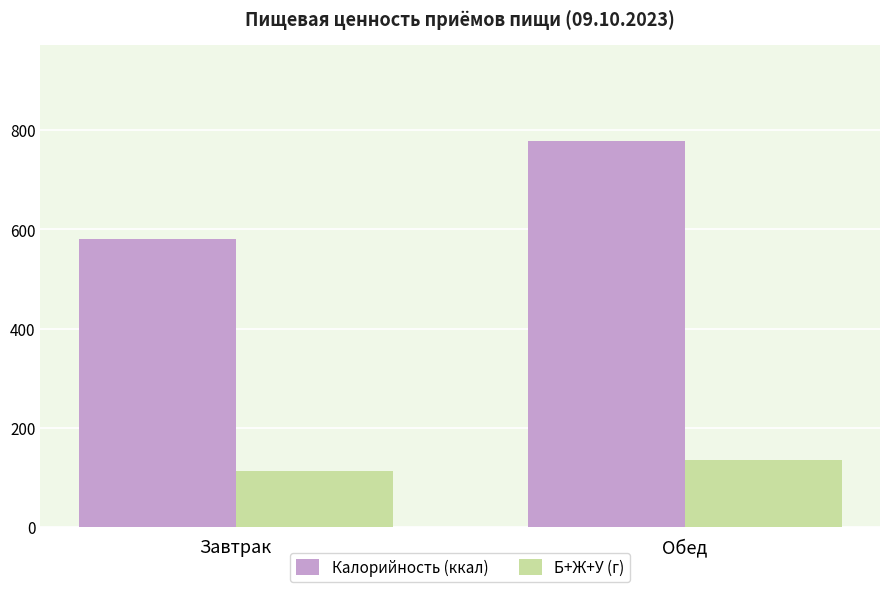

How many values in the Б+Ж+У (г) series exceed 135?

1